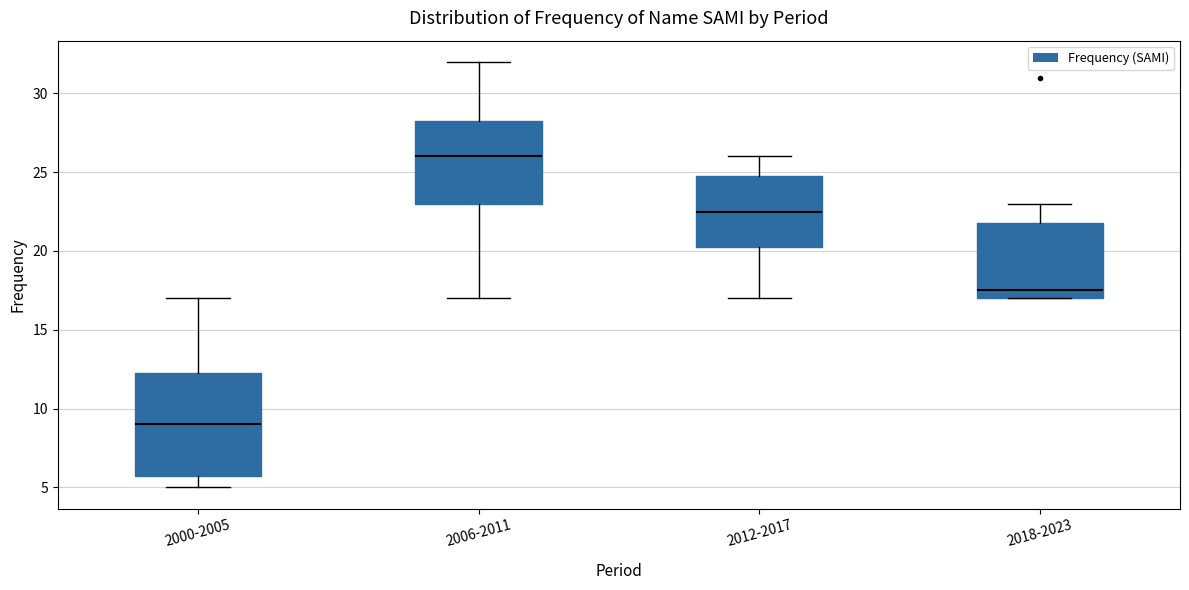

Where is the upper edge of the box for 2006-2011 on the y-axis? The values are not printed on the chart, so give them approximately, as read against the axis.

28.5